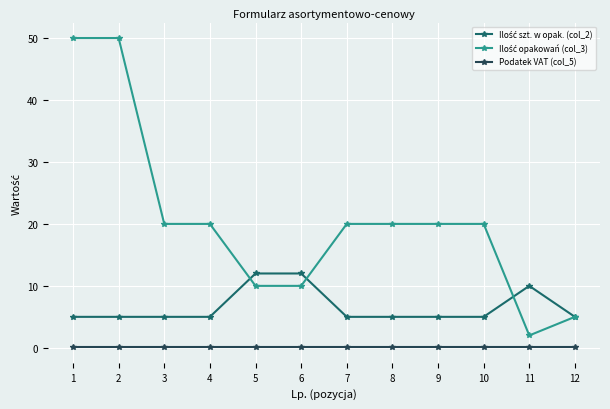

The Podatek VAT (col_5) series shows 0.1 at 5. True or false?

True